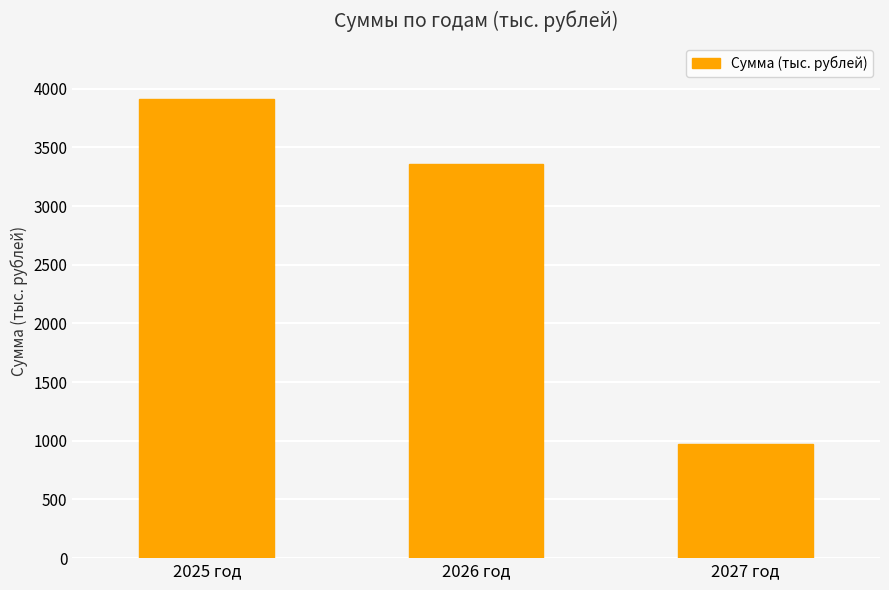

What is the label of the 2nd bar from the right?

2026 год